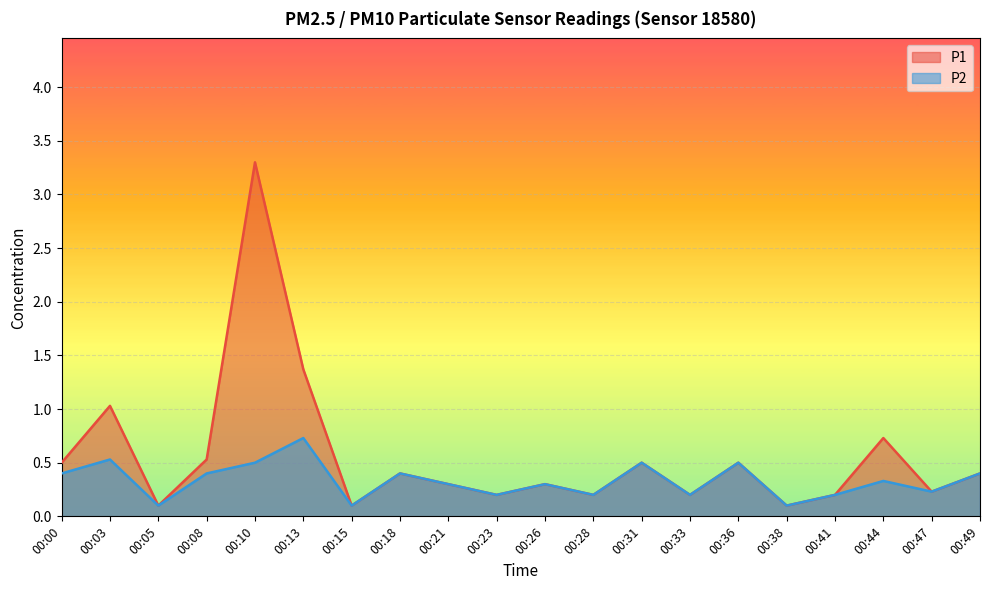

Which has a higher value, 00:49 or 00:21?

00:49